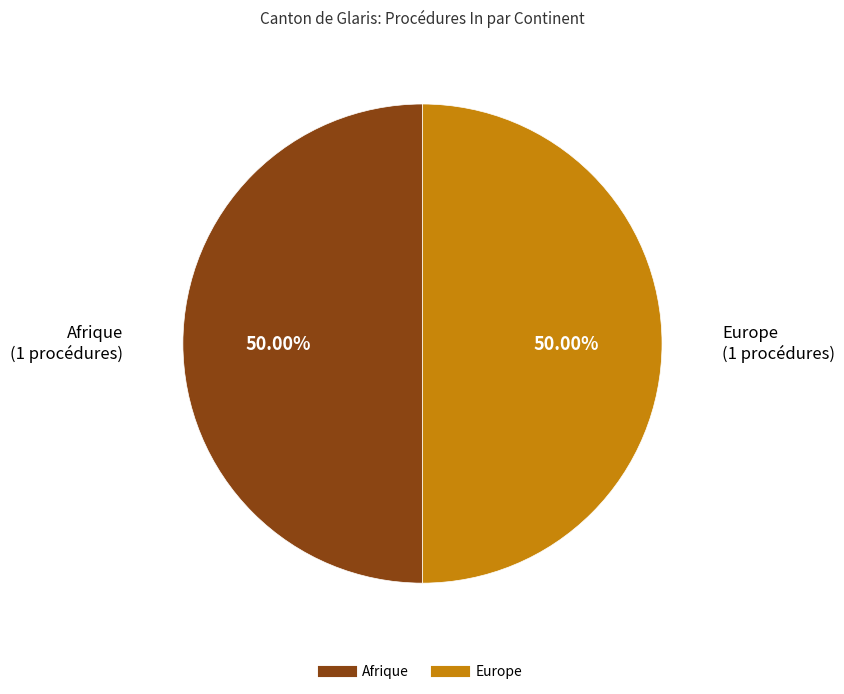

Which slice is the largest?

Afrique